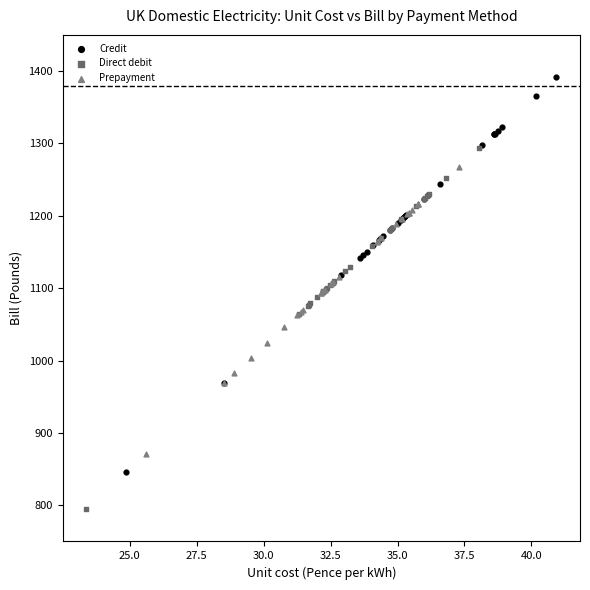

Which series has the largest Y range (max minus min)?

Credit